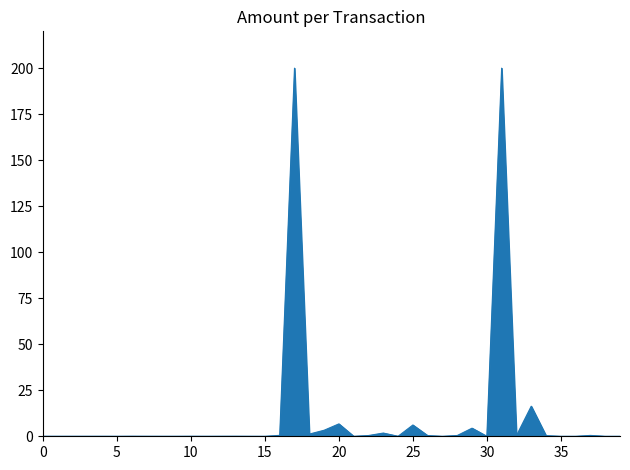

What is the difference between the maximum and minimum values?

200.0